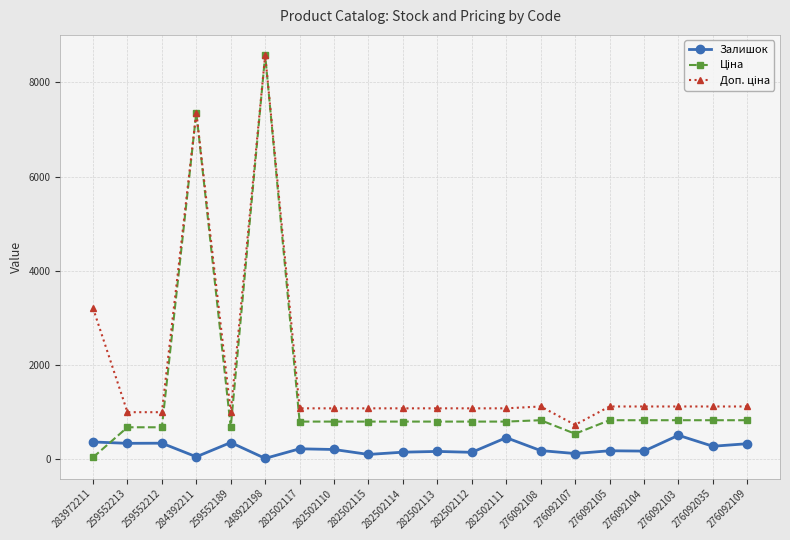

What is the total value across all series at 276092109?

2259.0